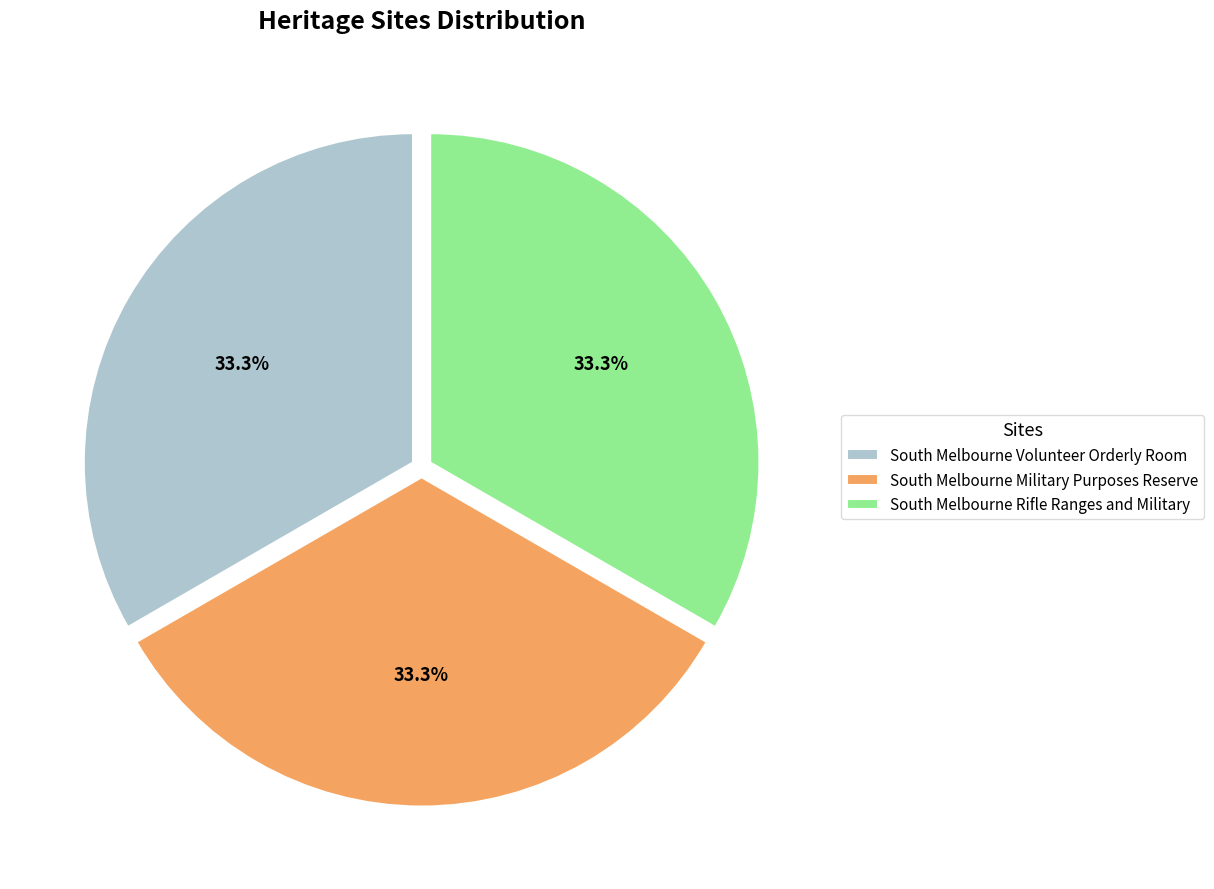

How much of the chart is everything except South Melbourne Rifle Ranges and Military?

66.7%